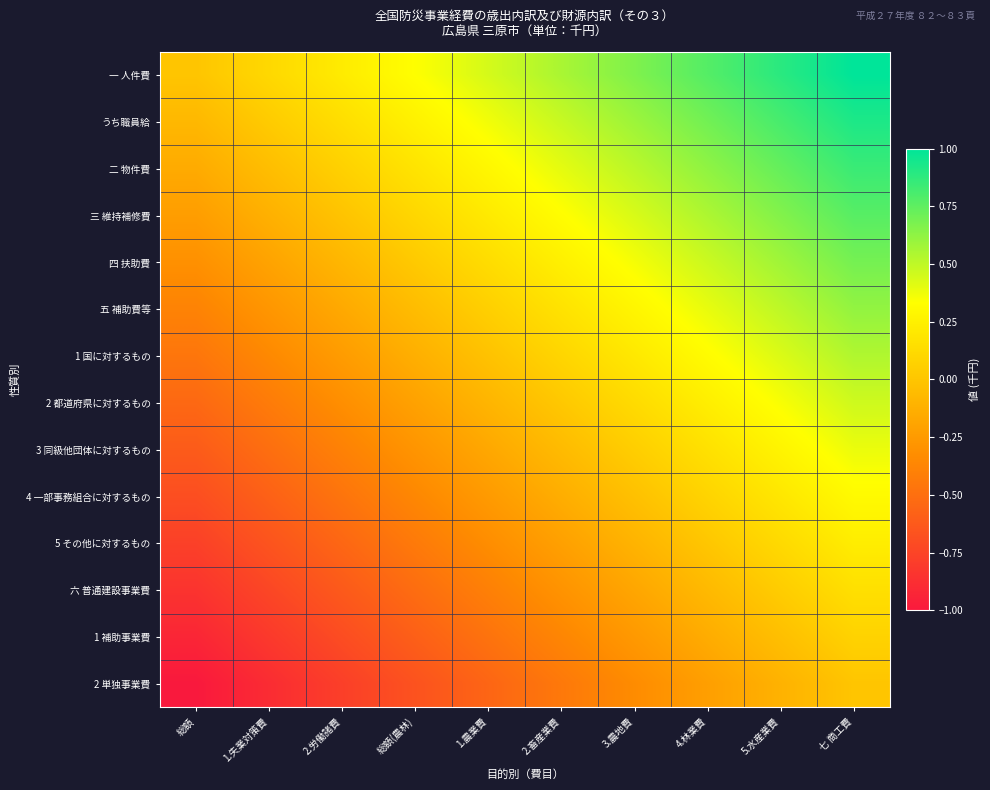

Count the number of data series in this chart.

14